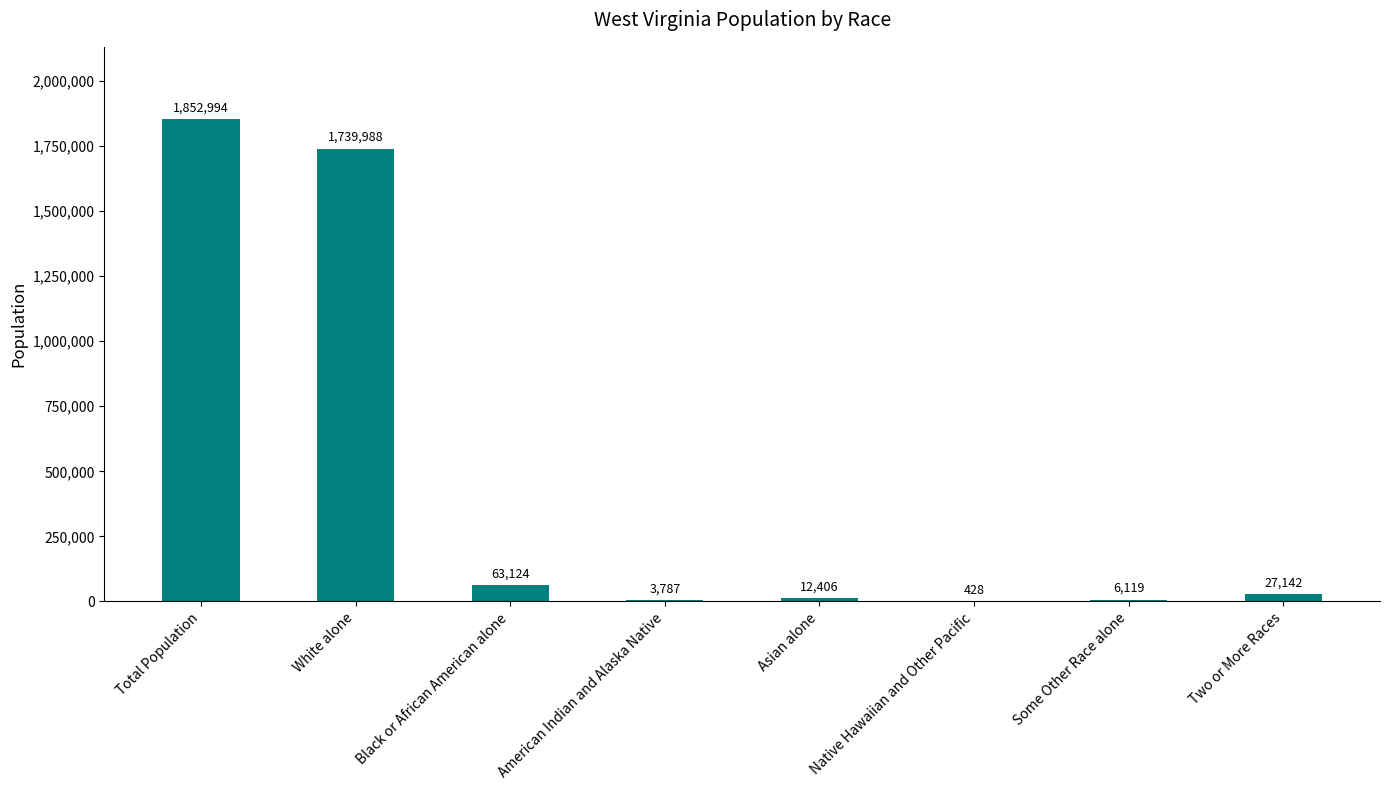

At which category does the chart reach its peak across all series?

Total Population